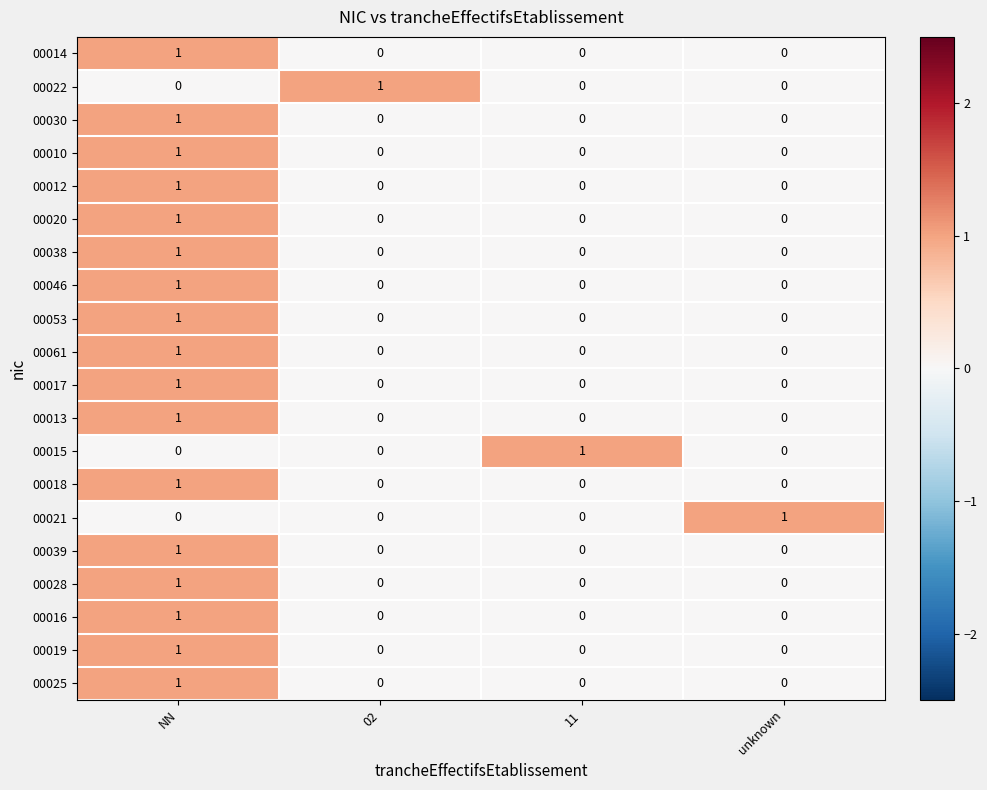

How many series are shown in this chart?

20